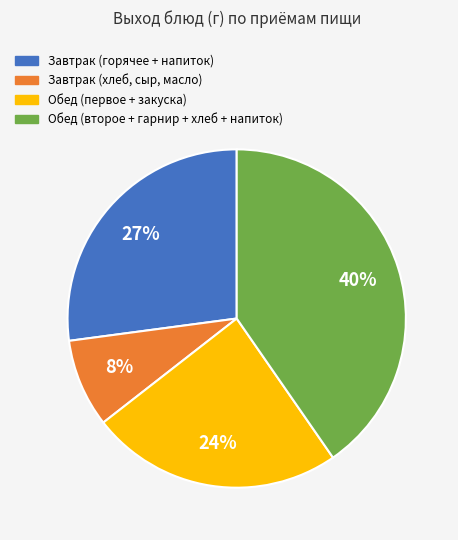

To the nearest percent, what is the difference between the largest and smallest slice percentages?

32%